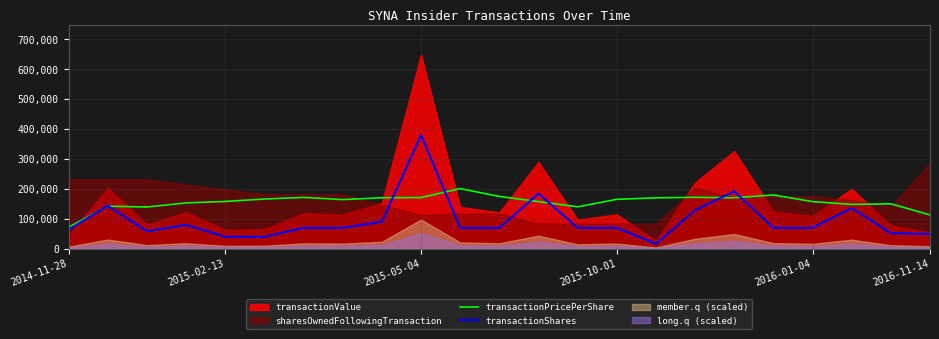

Read the transactionShares value at 2015-05-04.

379900.0